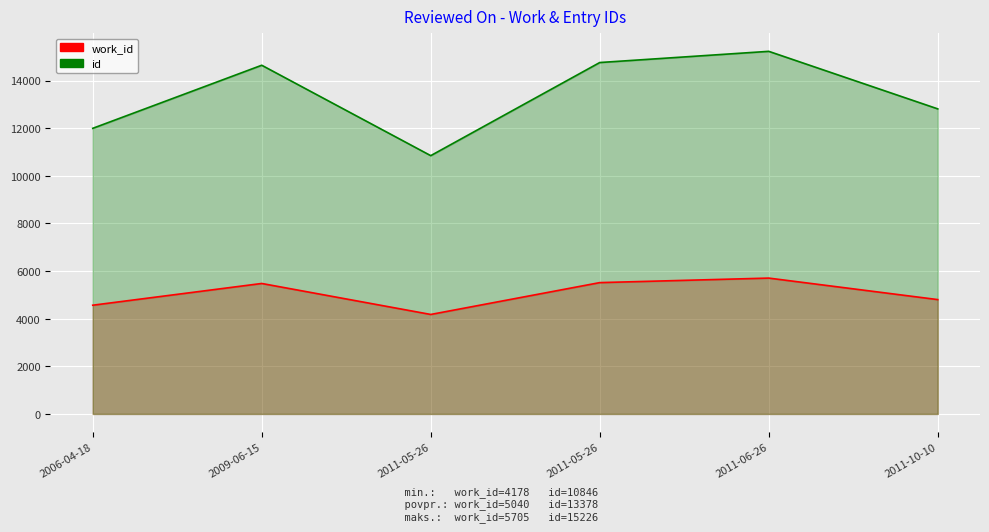

Is the value of id at 2011-05-26 greater than the value of work_id at 2006-04-18?

Yes